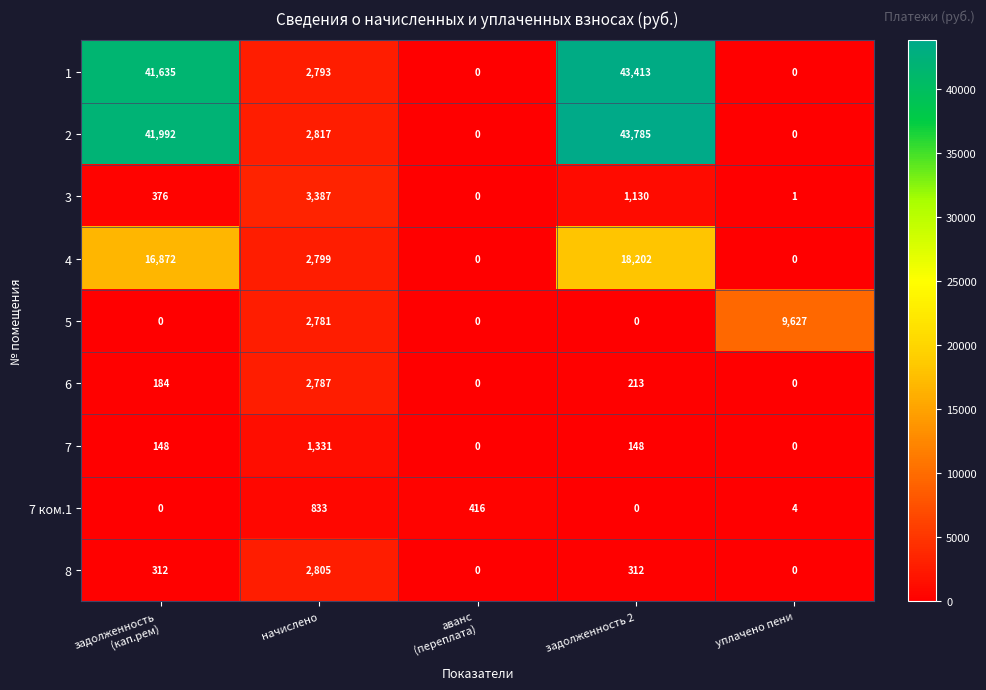

At which category is the sum across all series the highest?

задолженность 2